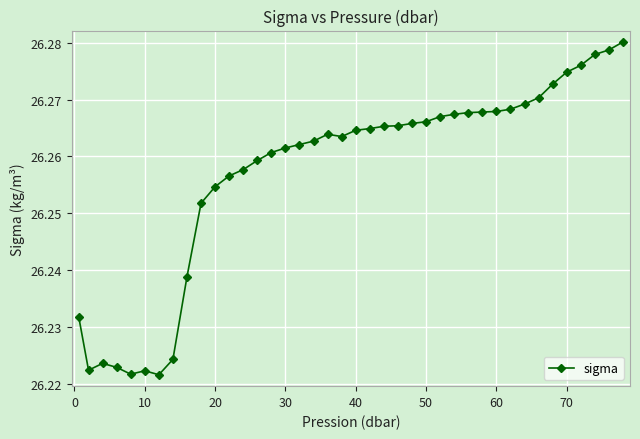

How many values are between 26 and 27?

40